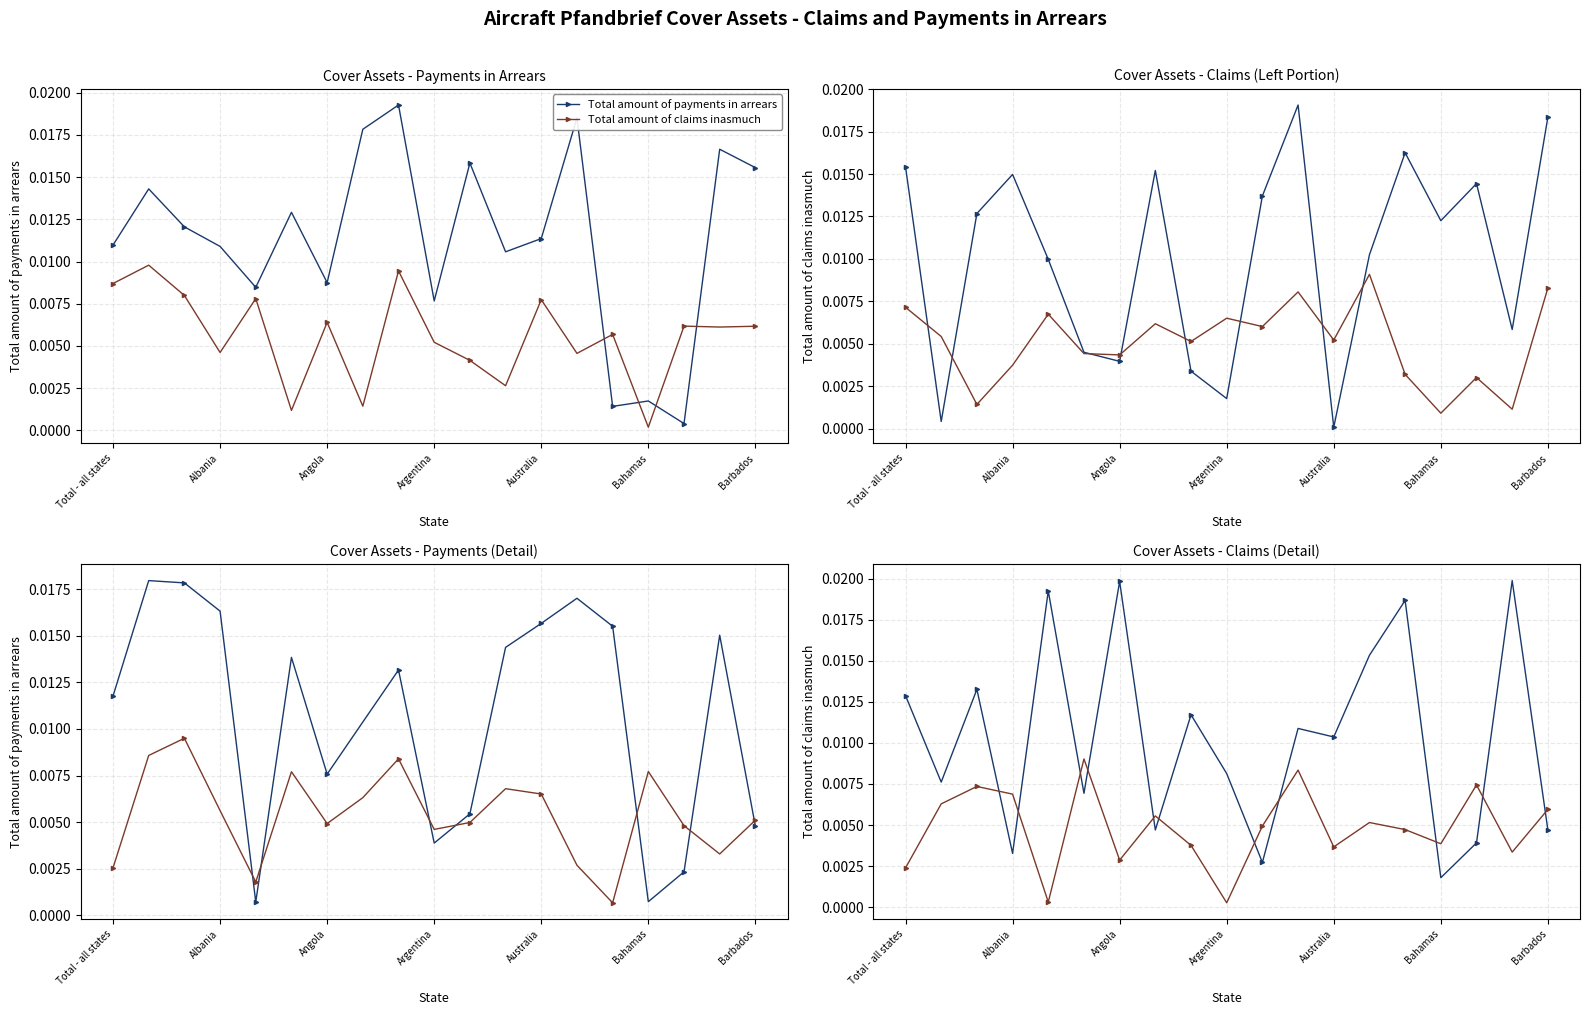

At how many categories does at least one series exceed 0?

19